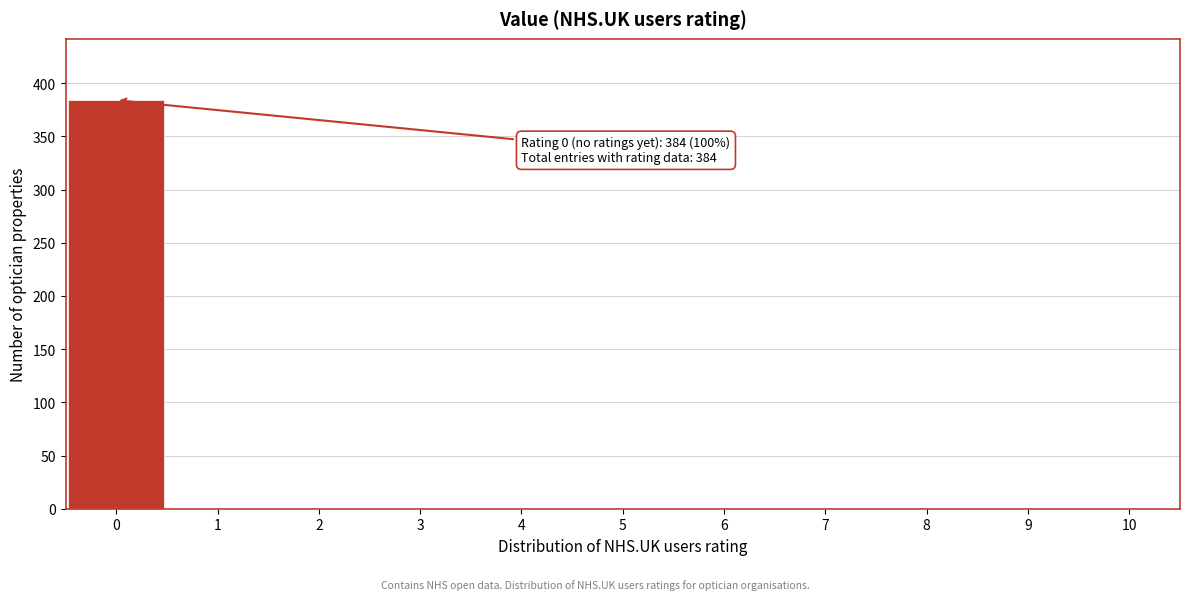

Reading right to left, transcribe all the data shown in this chart.

10=0	9=0	8=0	7=0	6=0	5=0	4=0	3=0	2=0	1=0	0=384